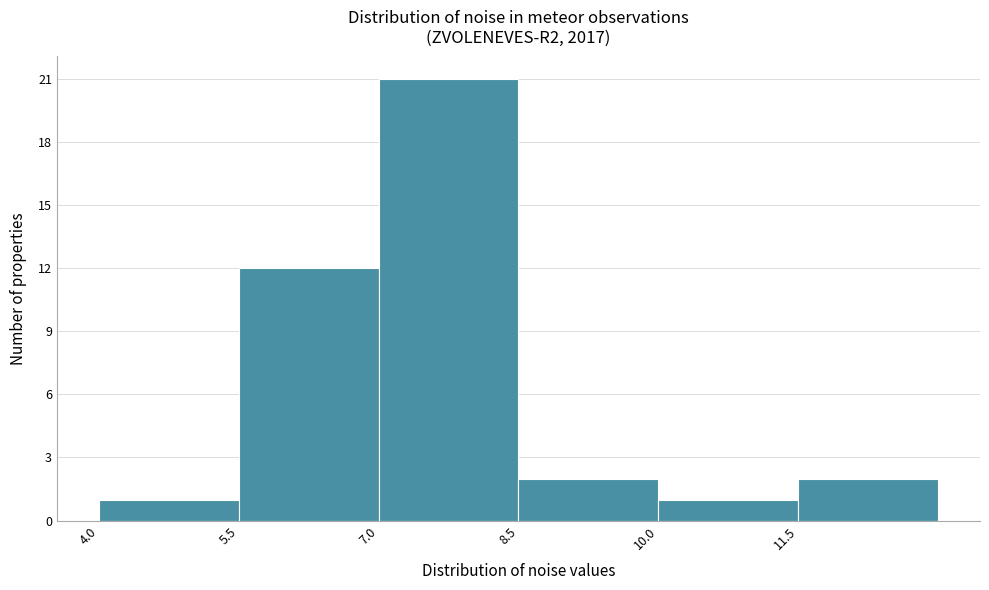

Reading left to right, list every bar in this chart as the range it spans on the x-axis followed by its height. Neither the bar edges nor the heights are printed on the chart, so give them approximately, as read against the axes.

4.0 to 5.5: 1
5.5 to 7.0: 12
7.0 to 8.5: 21
8.5 to 10.0: 2
10.0 to 11.5: 1
11.5 to 13.0: 2